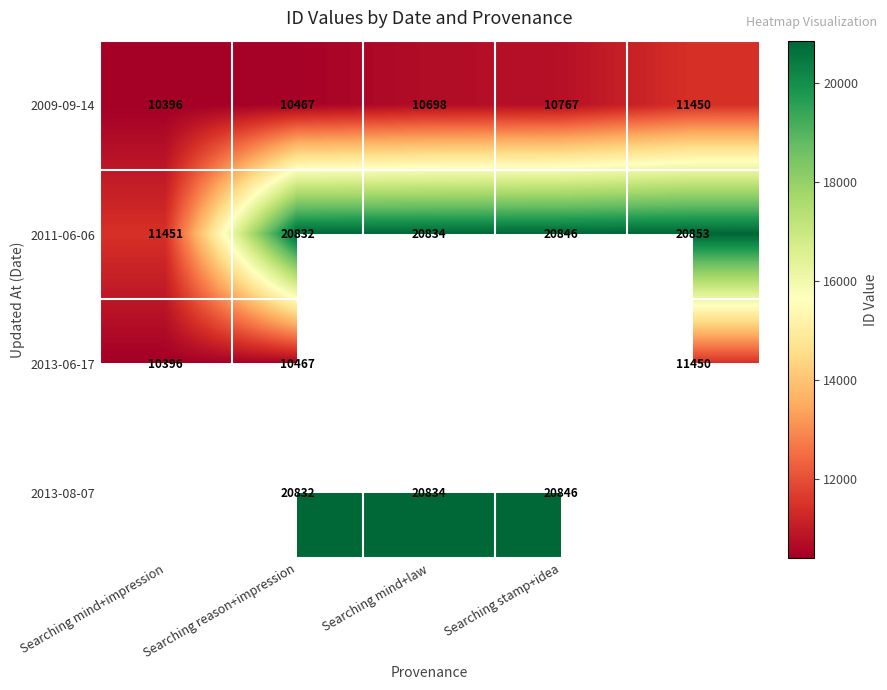

What is the difference between the second highest and minimum values in the 2009-09-14 series?

371